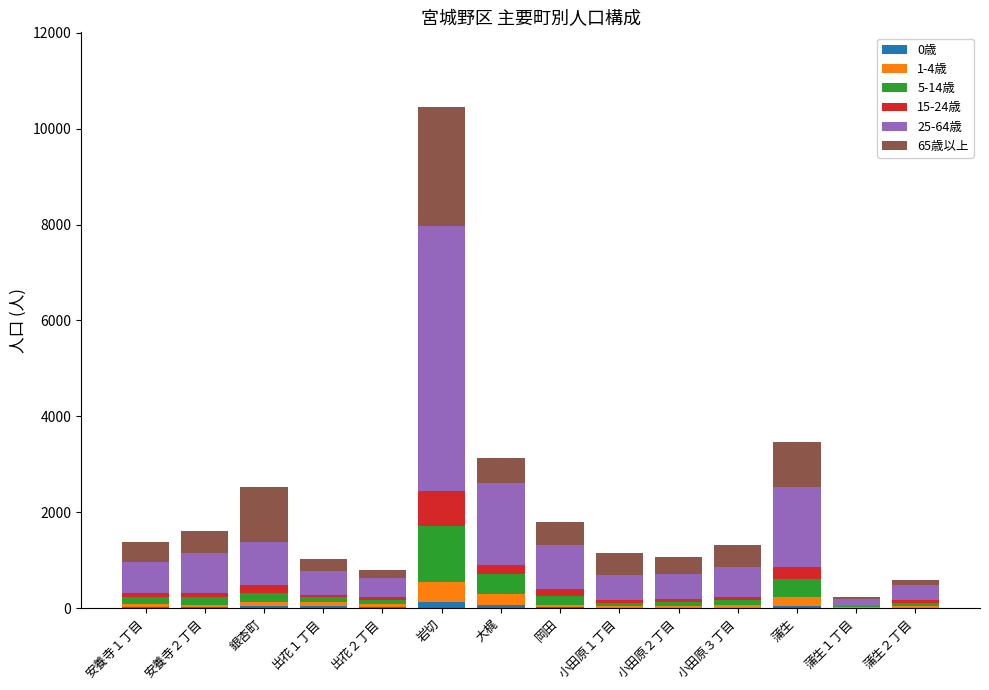

Are the bars grouped side by side (vs. stacked)?

No